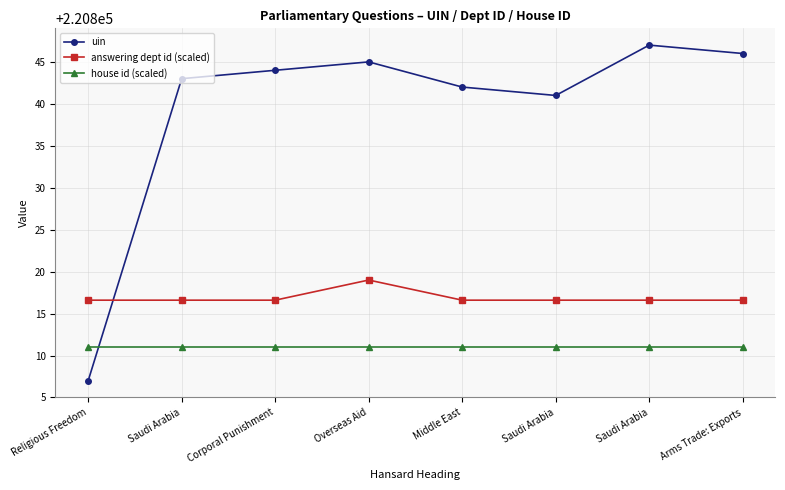

What is the spread (max minus min) of values at Saudi Arabia?

32.0